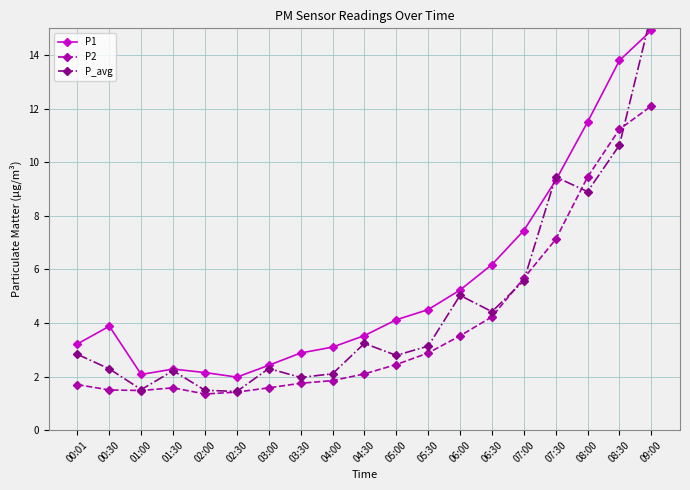

Where is P2 nearest to the value 6?

07:00